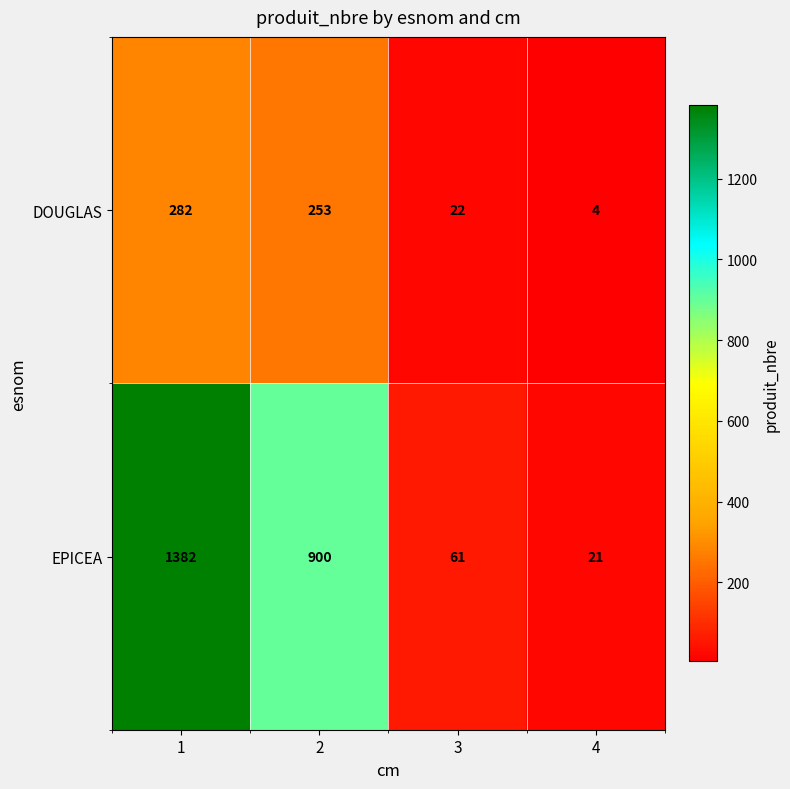

True or false: DOUGLAS has a value of 37 at 3.

False